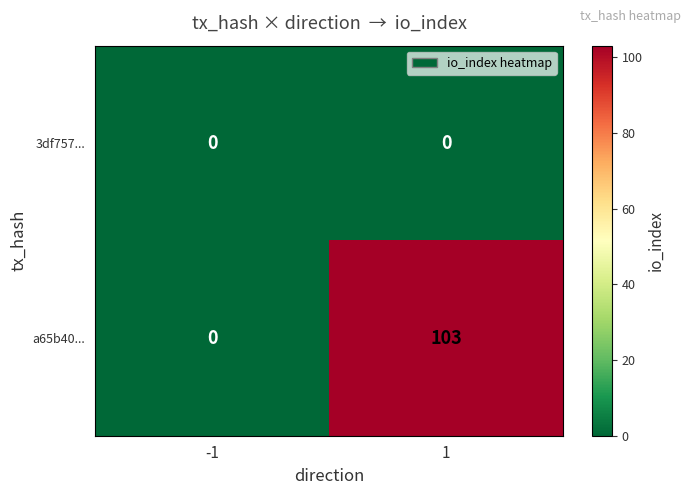

What value does the a65b40... series have at 1?

103